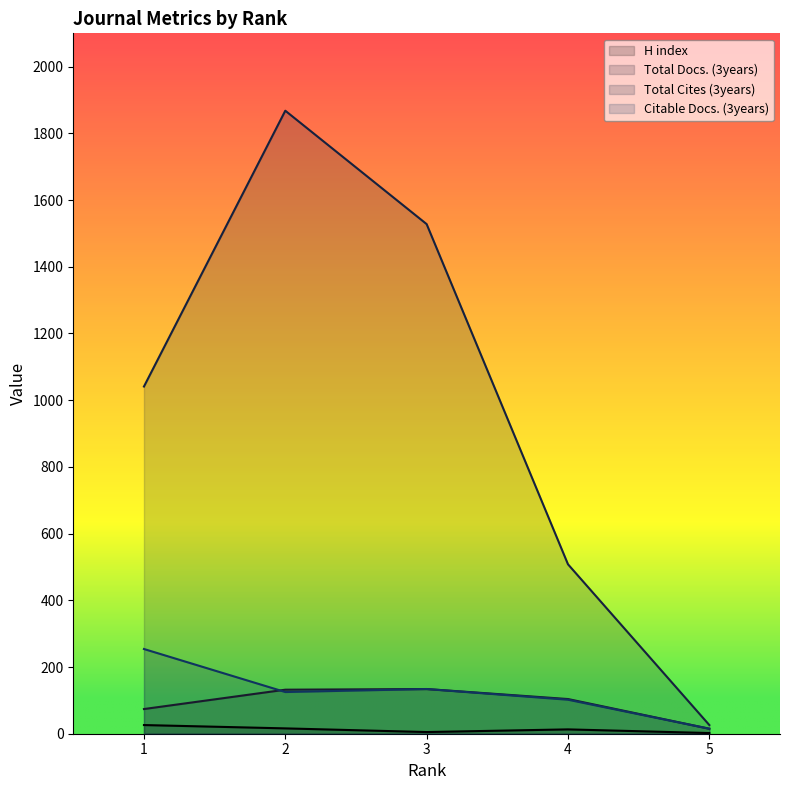

Which series has the largest range (max minus min)?

Total Cites (3years)